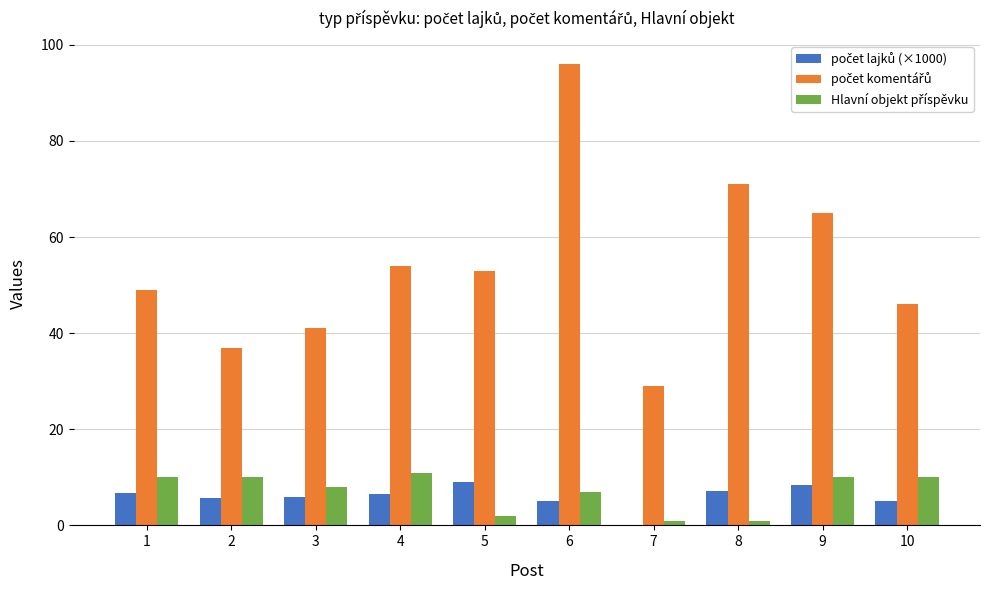

Which label corresponds to the largest value in the chart?

6